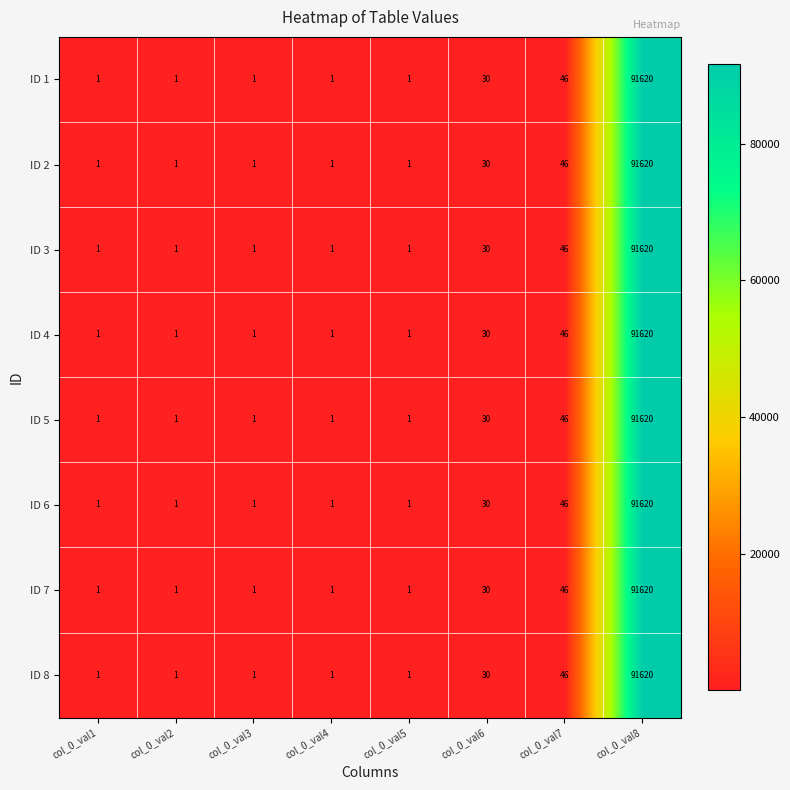

How many categories are shown in the chart?

8